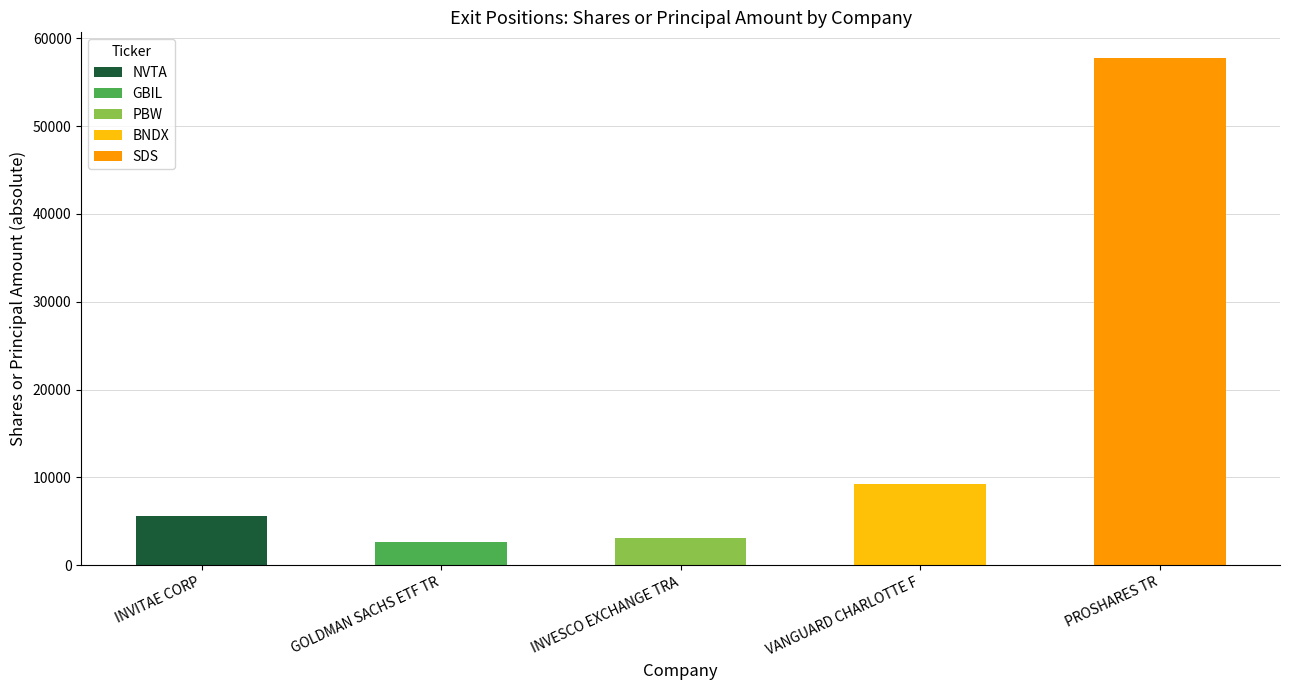

The Shares or principal amount series shows -57786 at PROSHARES TR. True or false?

True